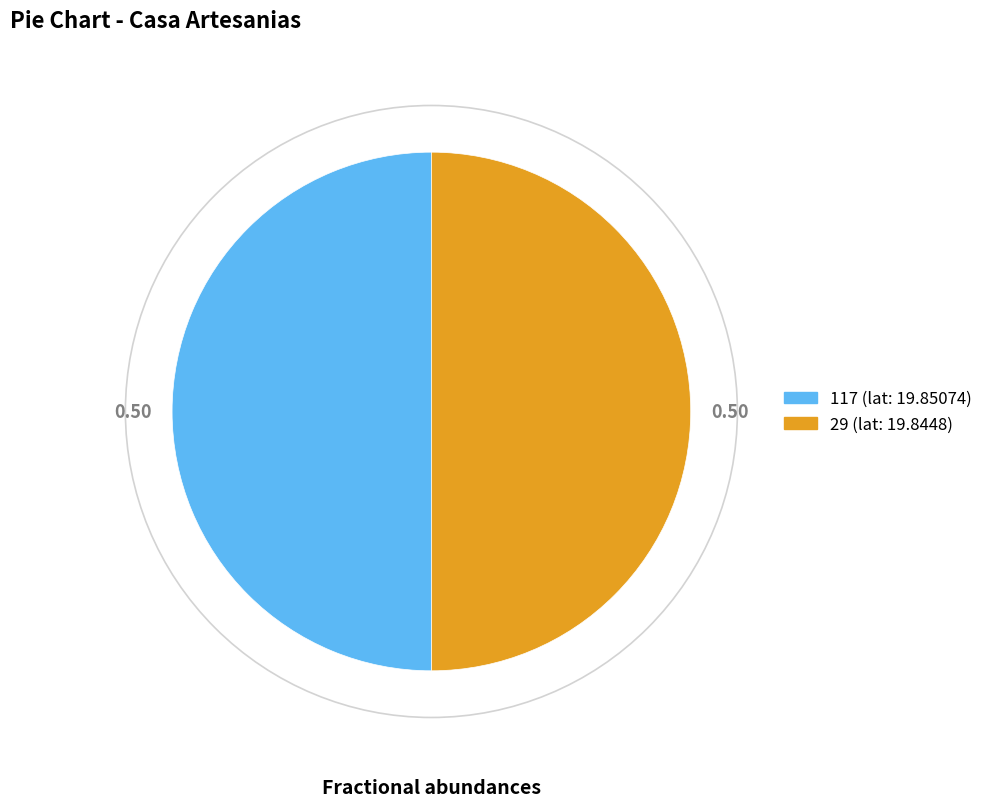

Approximately how many times larger is the value at 117 compared to 29?

1.0